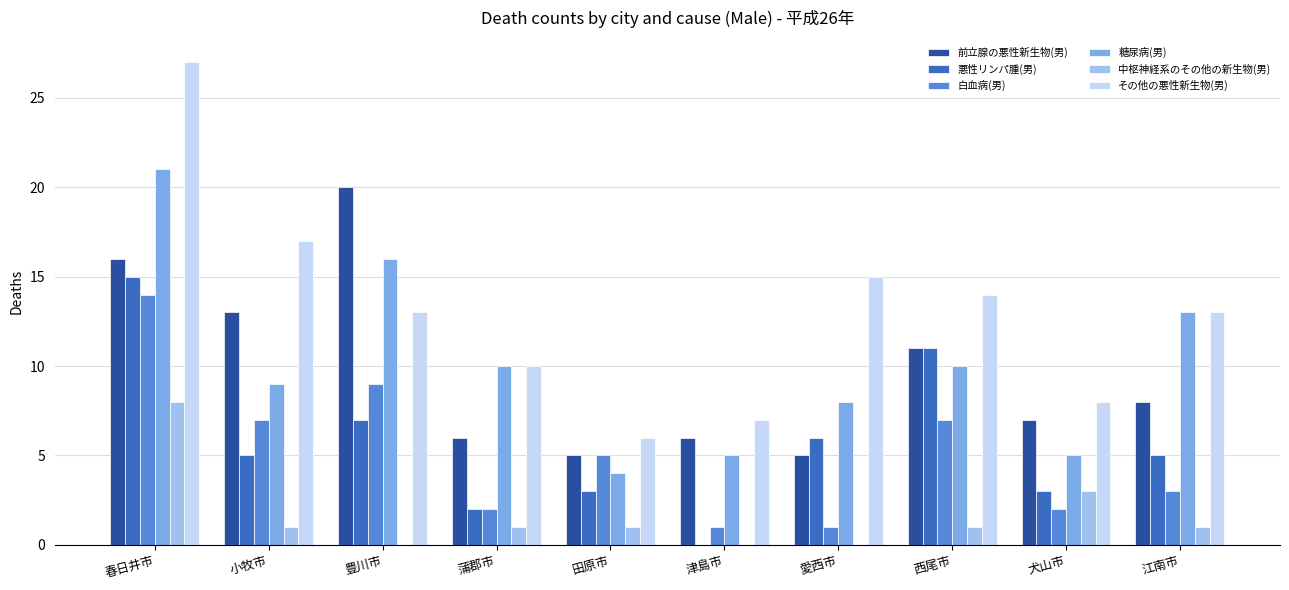

Which series changed the most between 春日井市 and 田原市?

その他の悪性新生物(男)